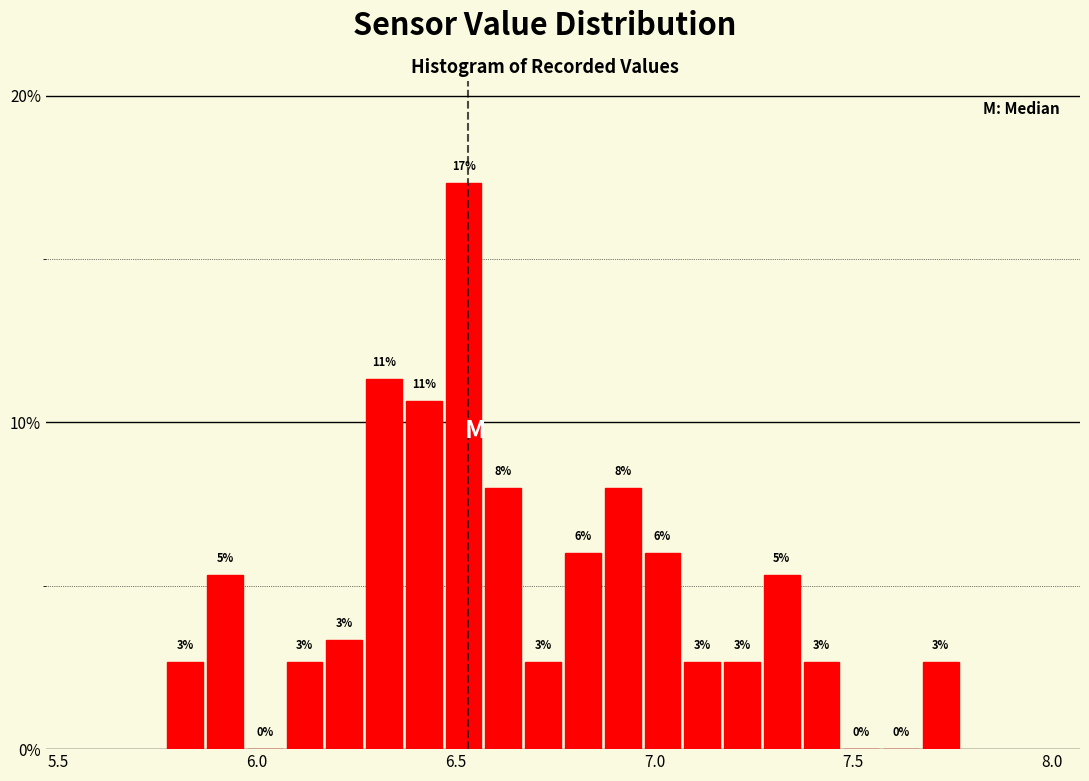

Around what value on the x-axis is the tallest bar? Give the approximate position of its centre, as read against the axis.

6.50